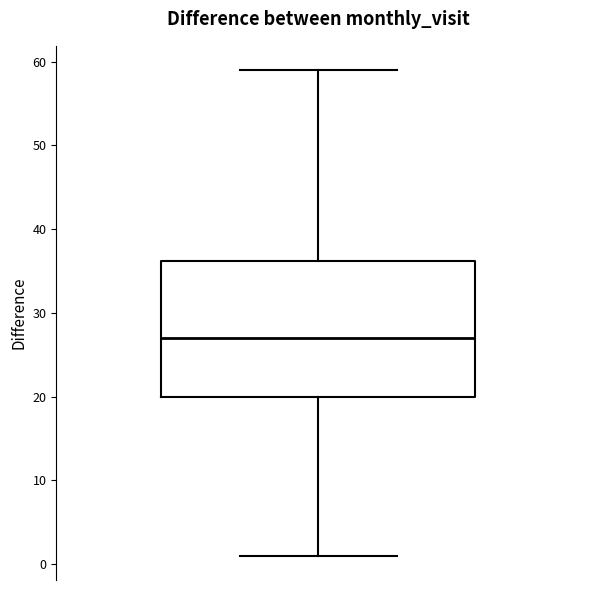

Read this box plot against the y-axis: the position of the median line, the range covered by the box, and the ends of both whiskers. The values are not printed on the chart, so give them approximately, as read against the axis.

median 27, box 20 to 36, whiskers 1 to 59